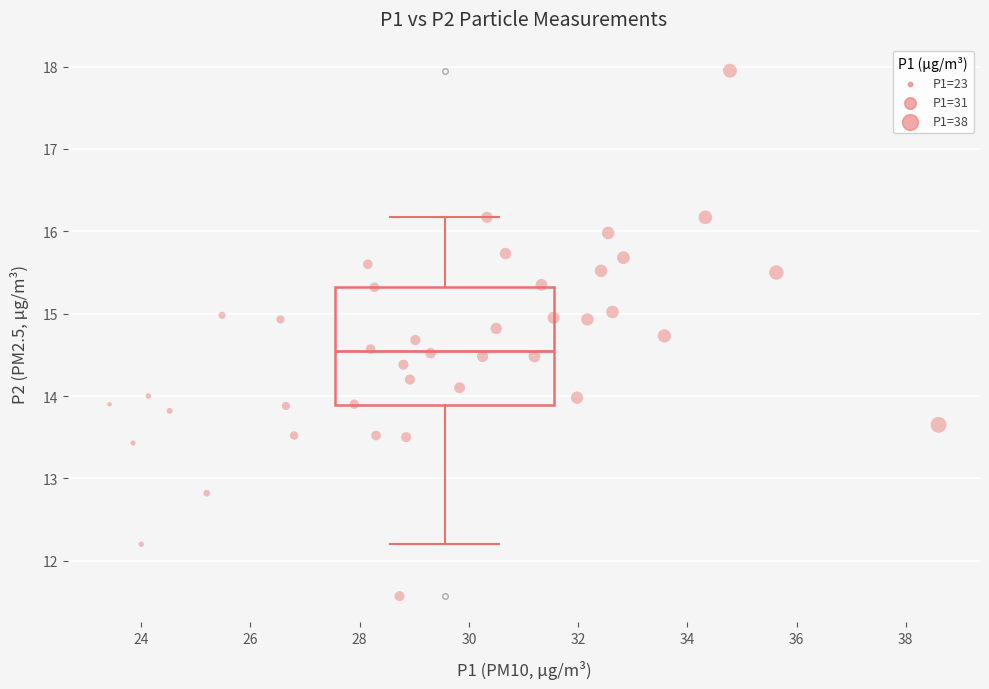

What is the range of X values (max minus min)?

15.2